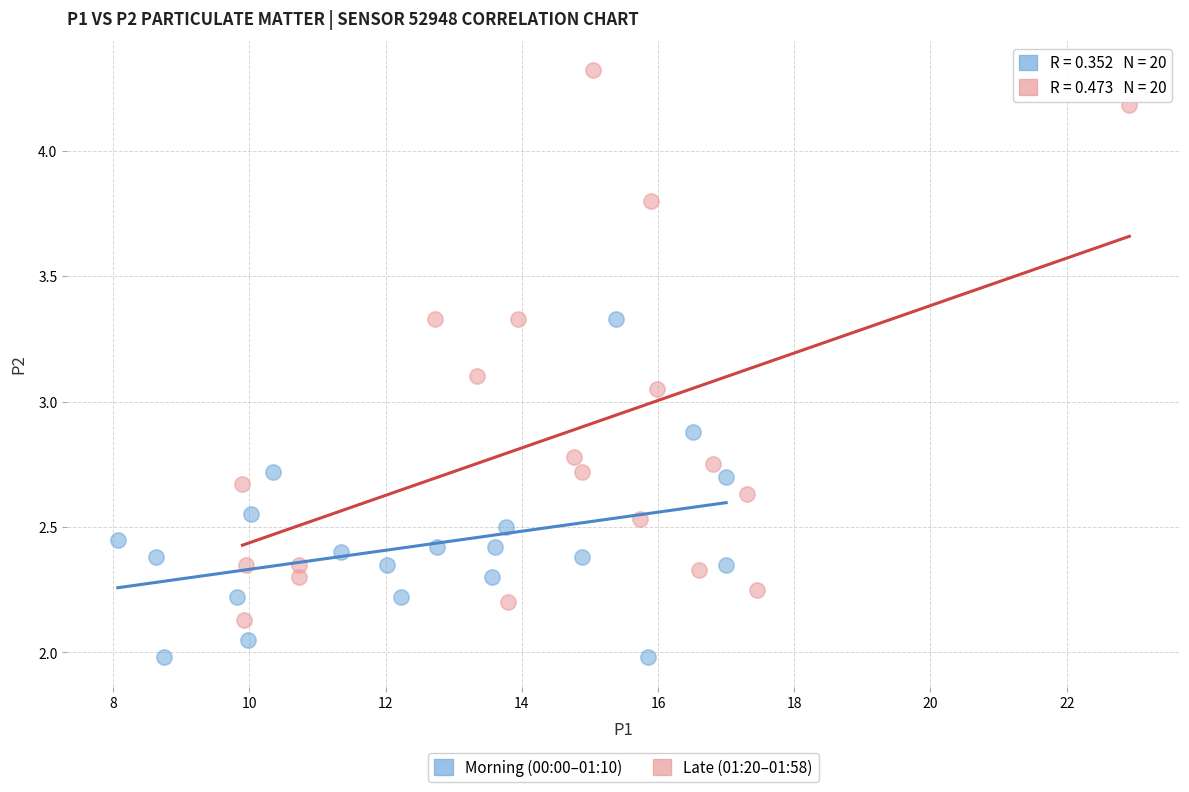

Which series has the largest Y range (max minus min)?

Late (01:20–01:58)